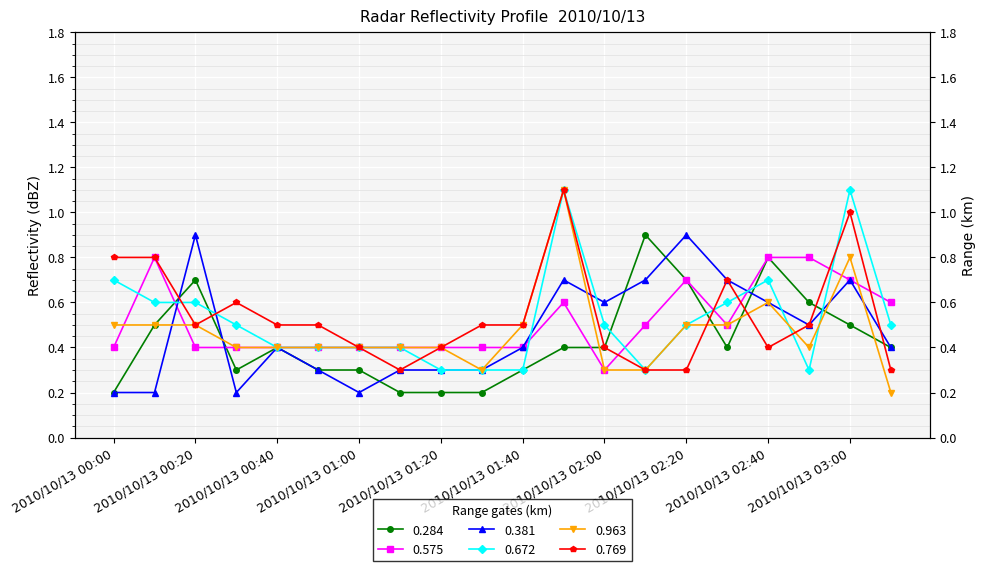

Where do 0.963 and 0.575 first cross each other?

2010/10/13 00:00 and 2010/10/13 00:10